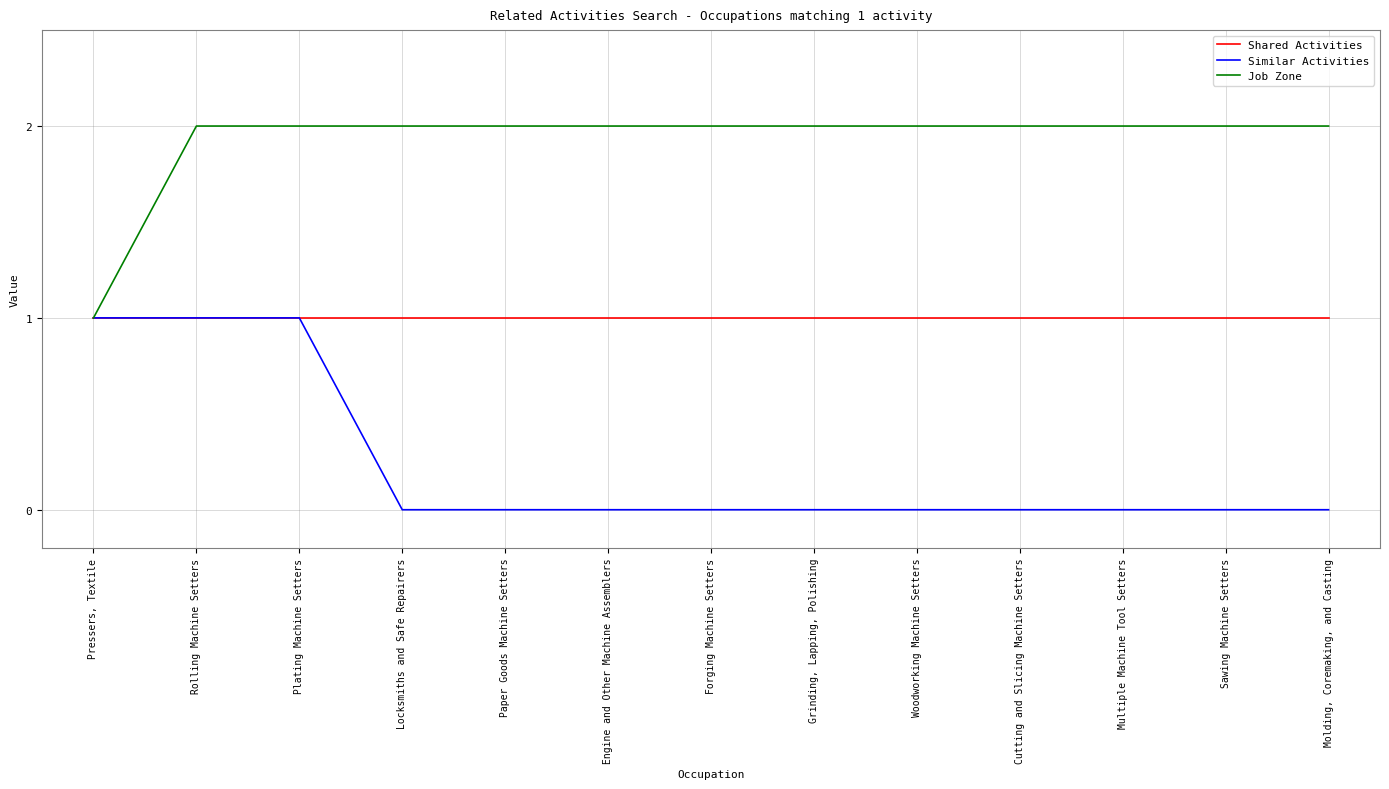

Is it true that Shared Activities equals 0 at Rolling Machine Setters?

False